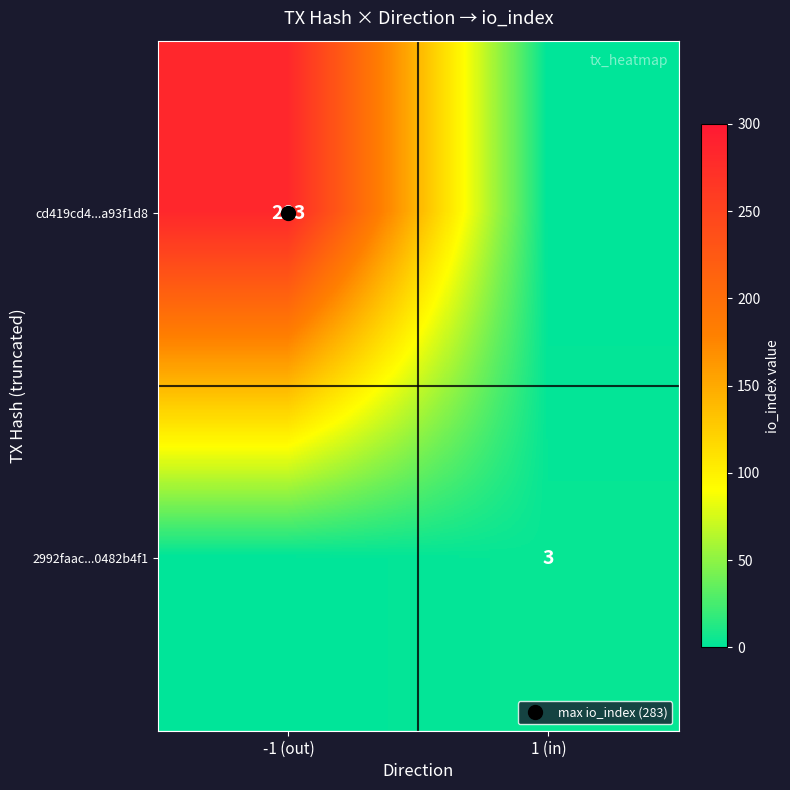

List the labels in order of cd419cd4...a93f1d8 value, largest first.

-1 (out), 1 (in)